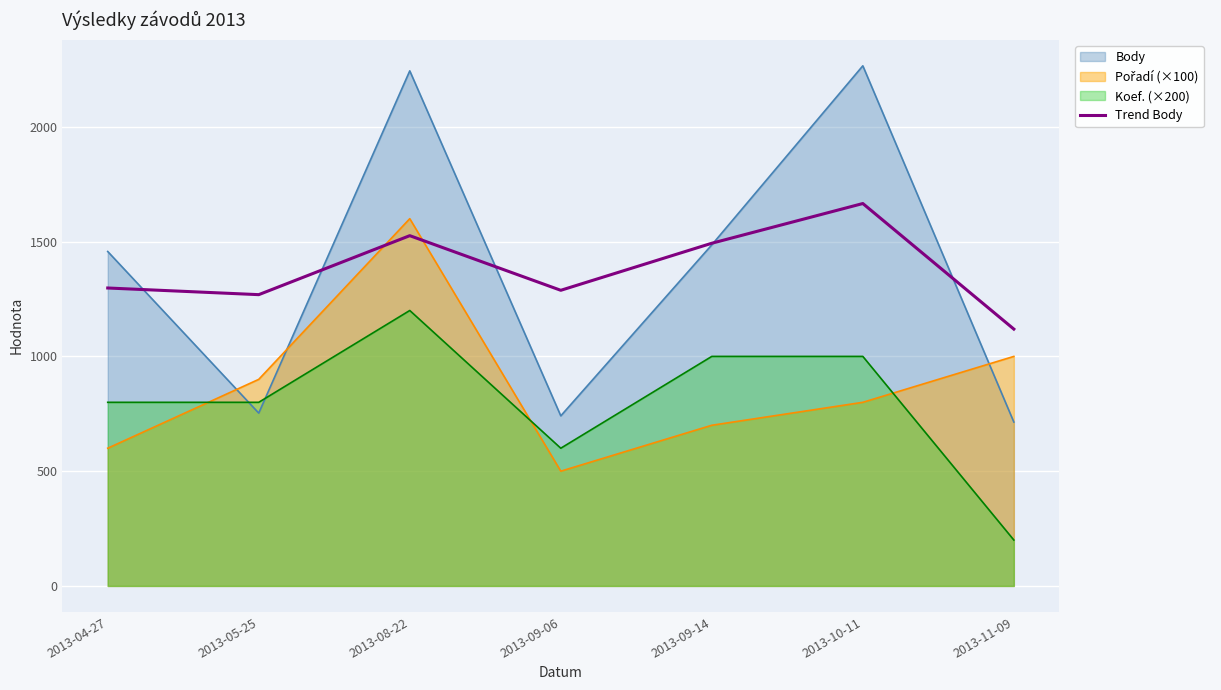

Between 2013-04-27 and 2013-05-25, which series saw the biggest shift?

Body